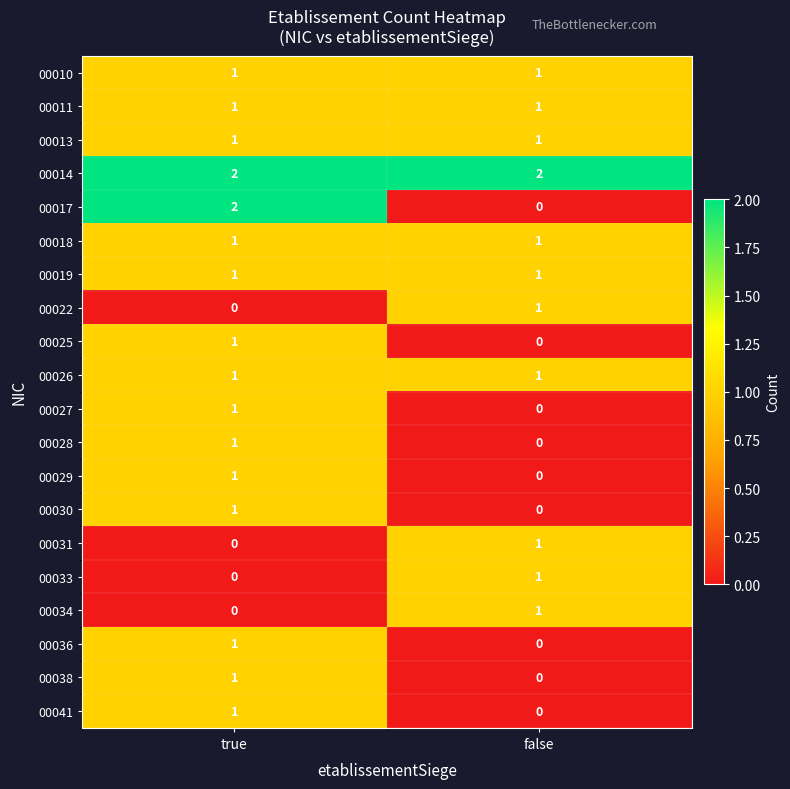

Rank the categories by 00029 value from highest to lowest.

true, false